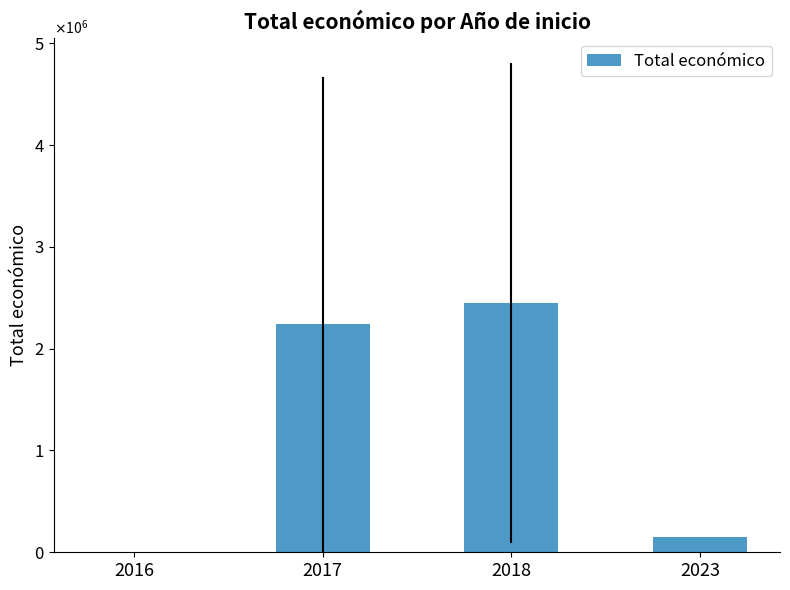

What is the smallest value displayed?

6000.0